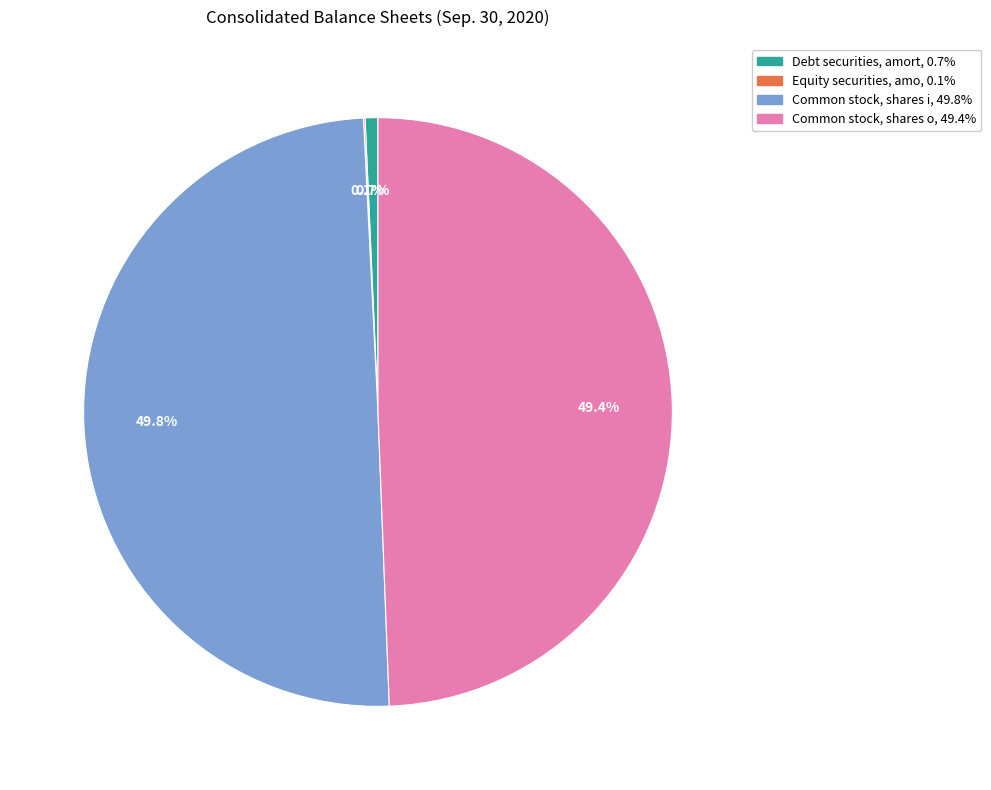

Does Debt securities, amort, 0.7% account for over 50% of the chart?

No